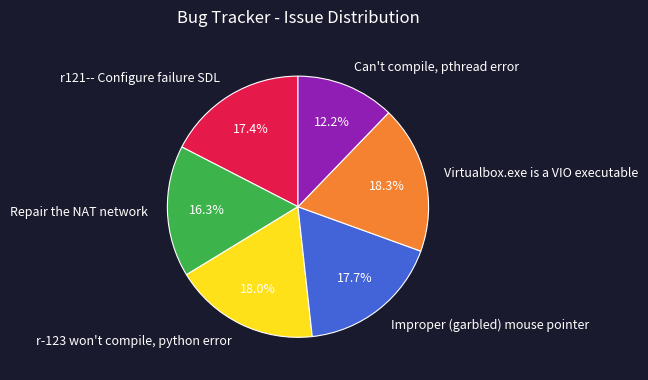

Is r121-- Configure failure SDL the majority of the pie?

No